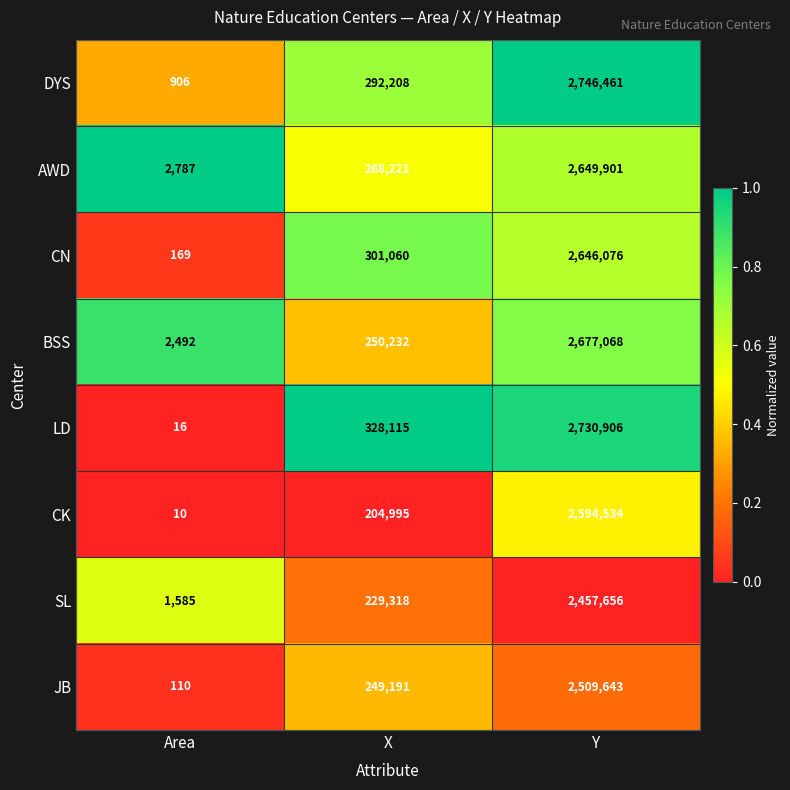

How many CN values are between 169 and 2646076?

3